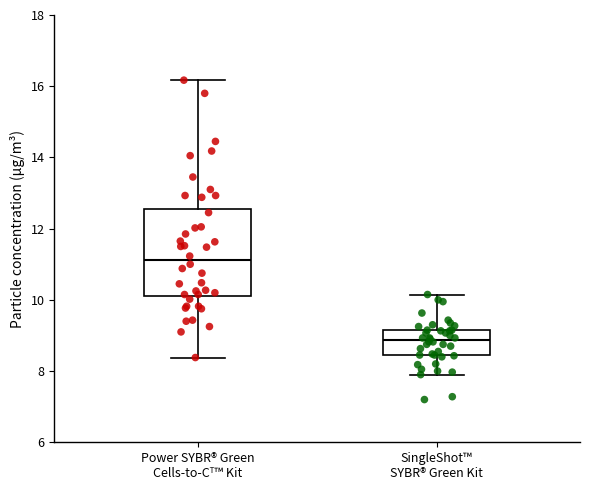

Which box has the lowest median line?

SingleShot™ SYBR® Green Kit